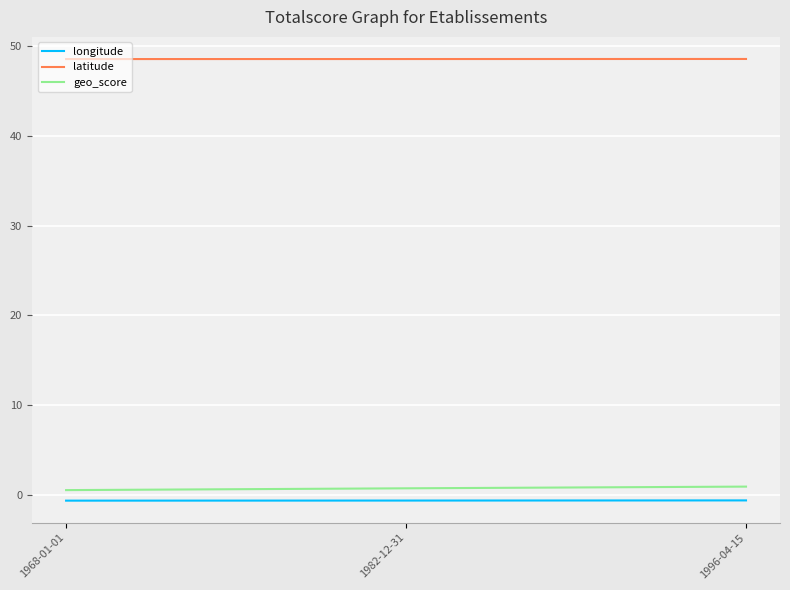

The geo_score series shows 0.9 at 1996-04-15. True or false?

True